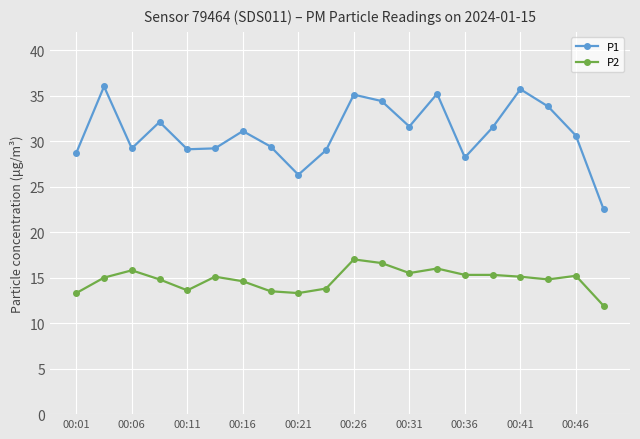

What is the greatest value displayed?

36.0